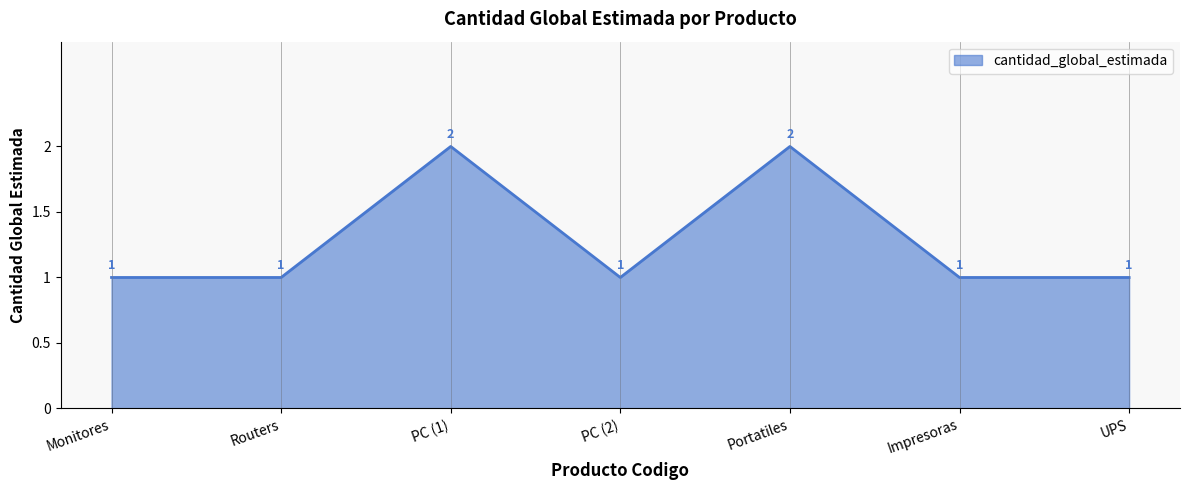

Reading right to left, extract all data points from this chart.

1	1	2	1	2	1	1